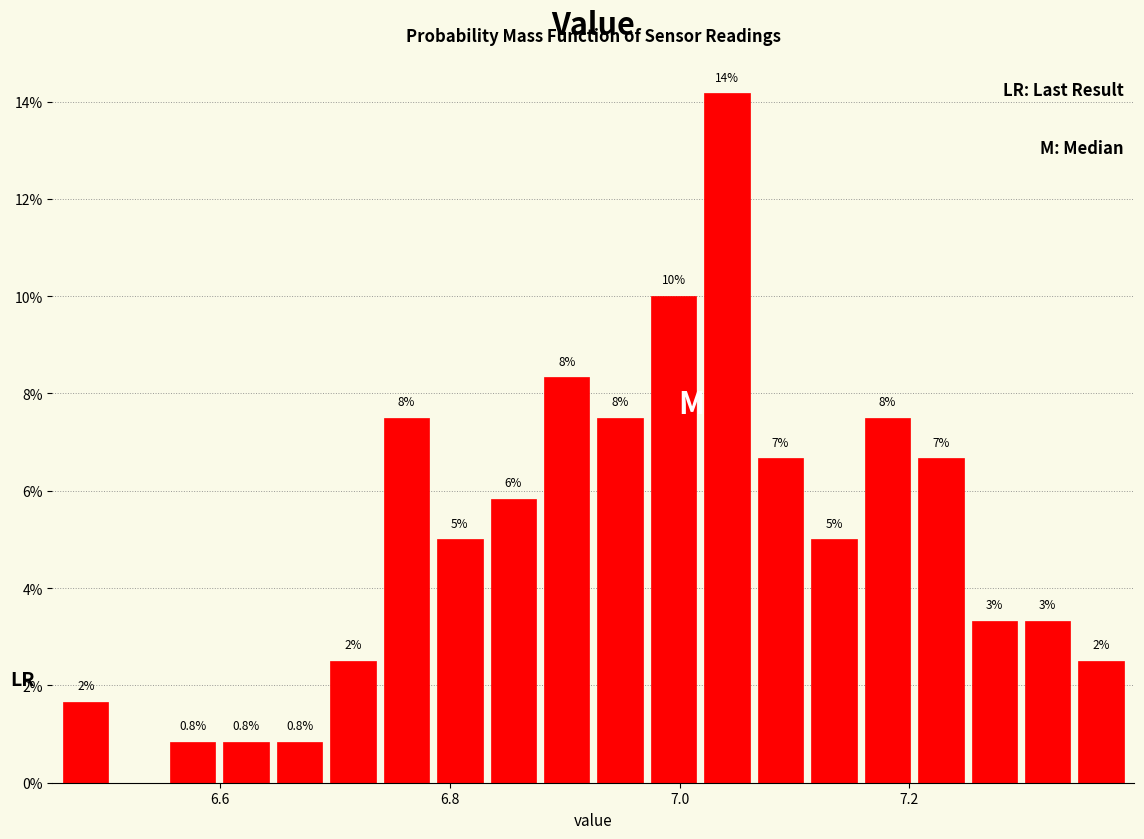

Read against the x-axis, roughly where is the centre of the tallest bar?

7.04